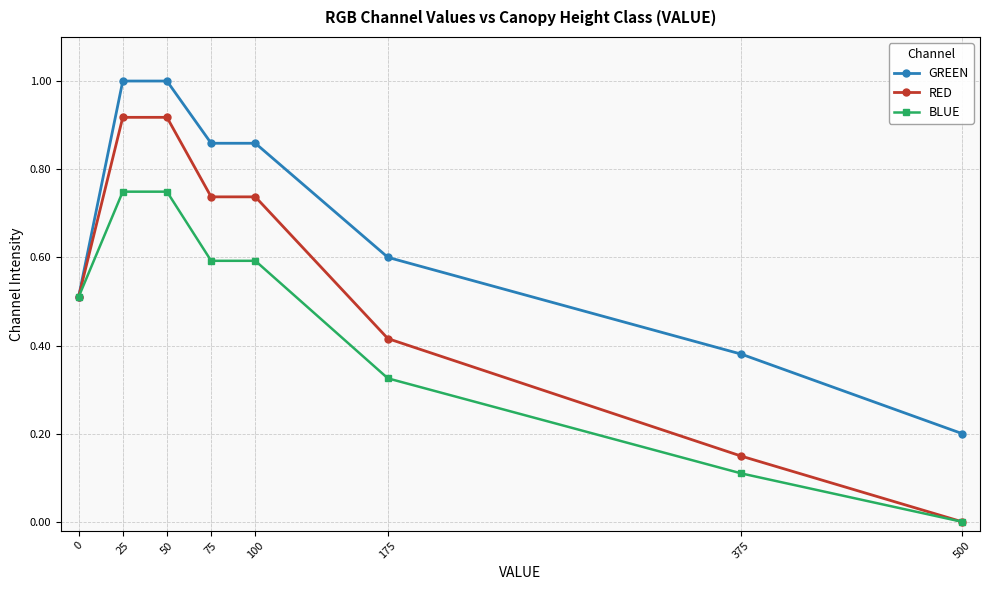

Does the chart have visible grid lines?

Yes